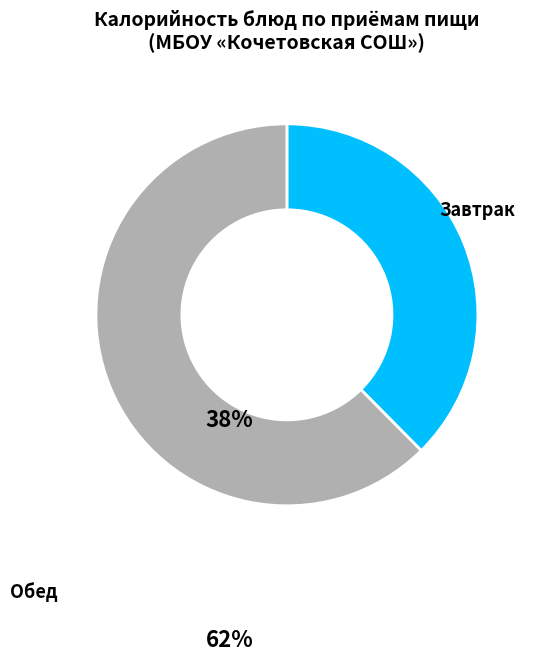

How many segments does this pie chart have?

2